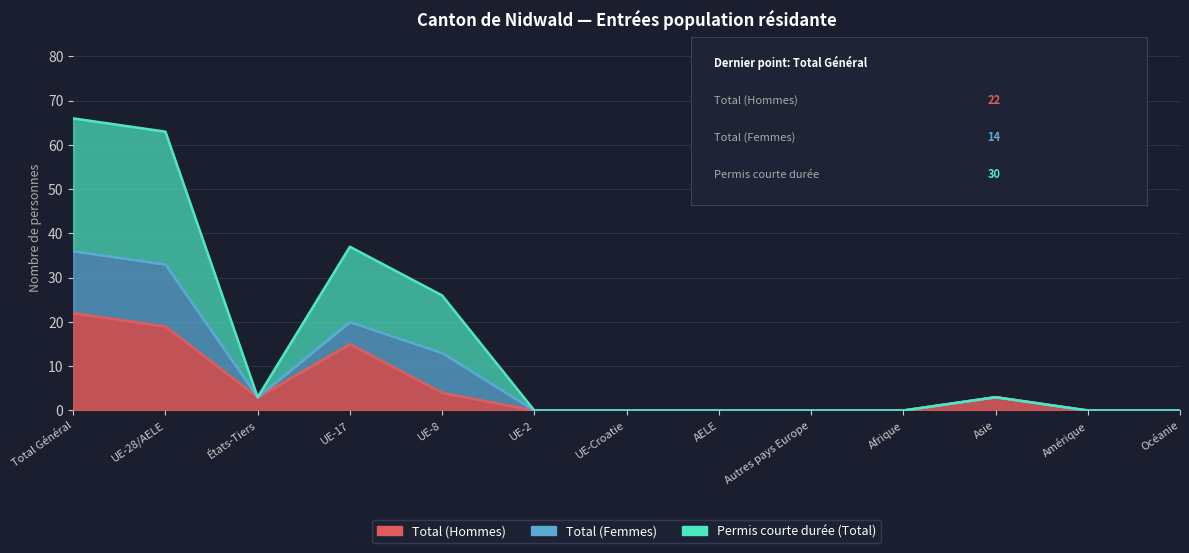

At which label does Permis courte durée (Total) reach its minimum?

UE-2